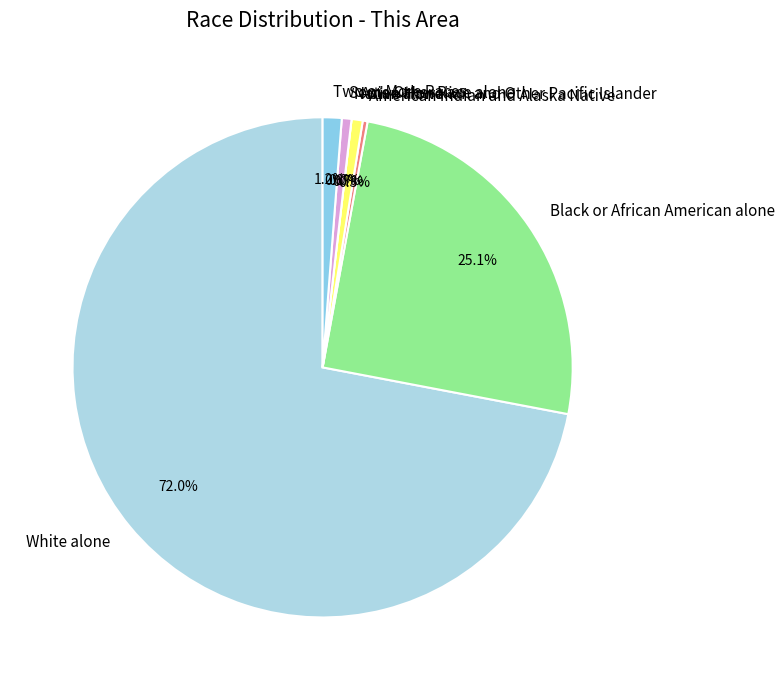

Which slice is the largest?

White alone